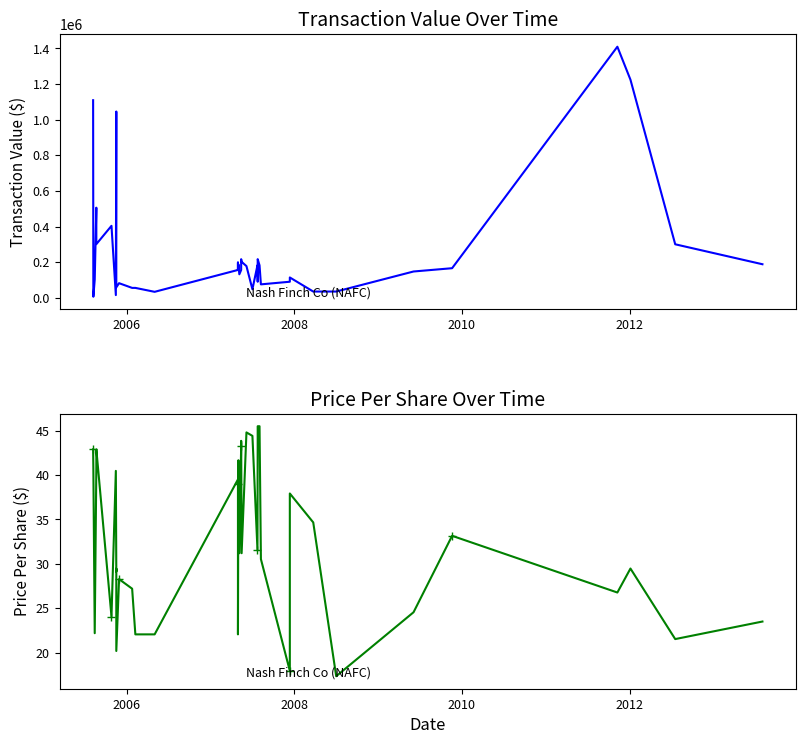

What is the sum of all values?

1307.8